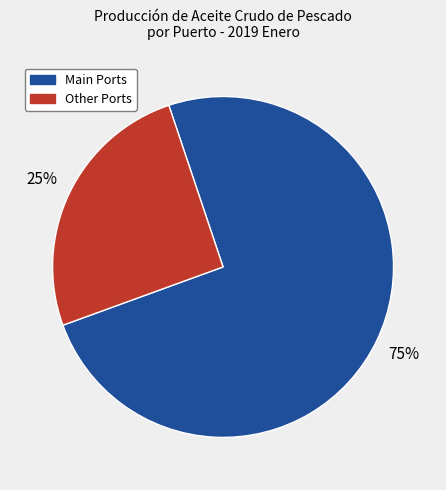

To the nearest percent, what is the average slice percentage?

50%